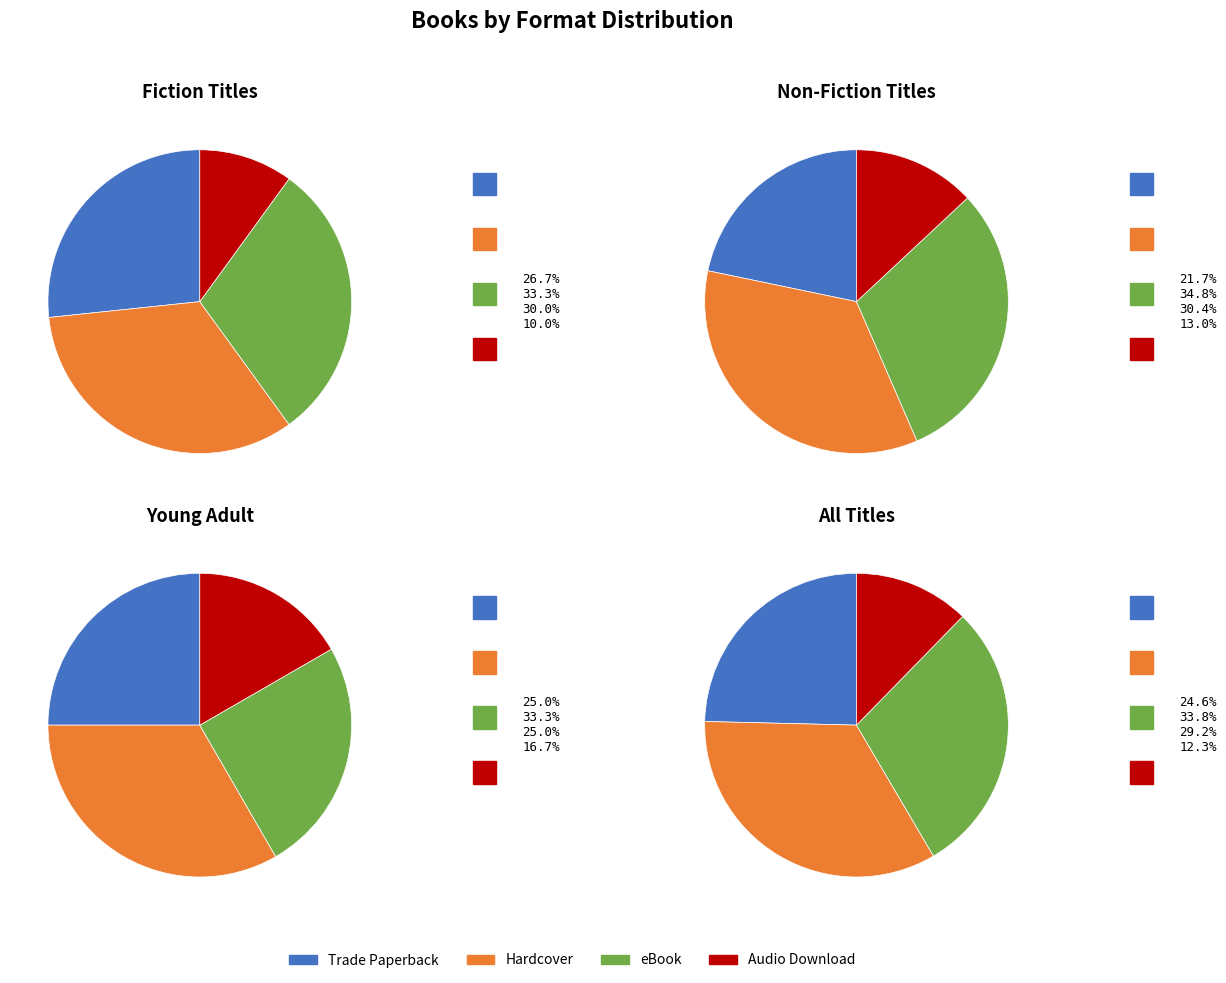

To the nearest percent, what is the difference between the largest and smallest slice percentages?

22%